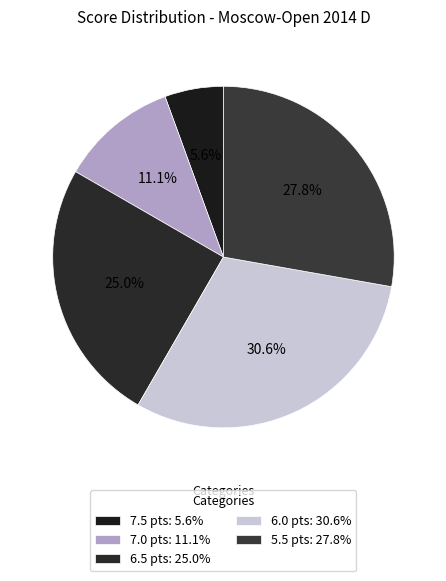

How many slices are in this pie chart?

5